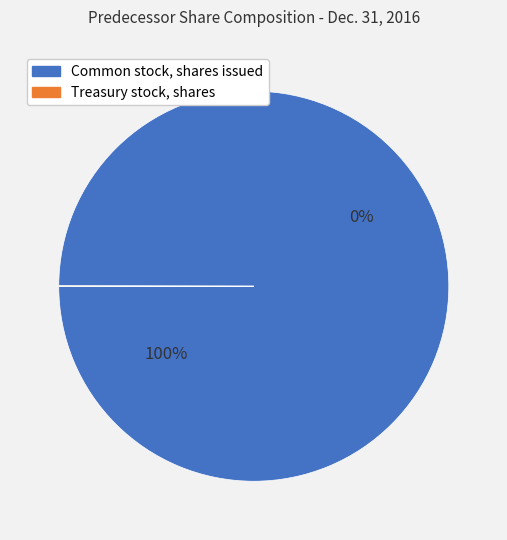

True or false: Common stock, shares issued accounts for 99% of the total.

False